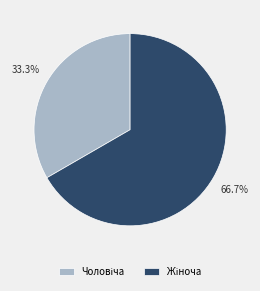

Is there any slice that represents more than half of the pie?

Yes